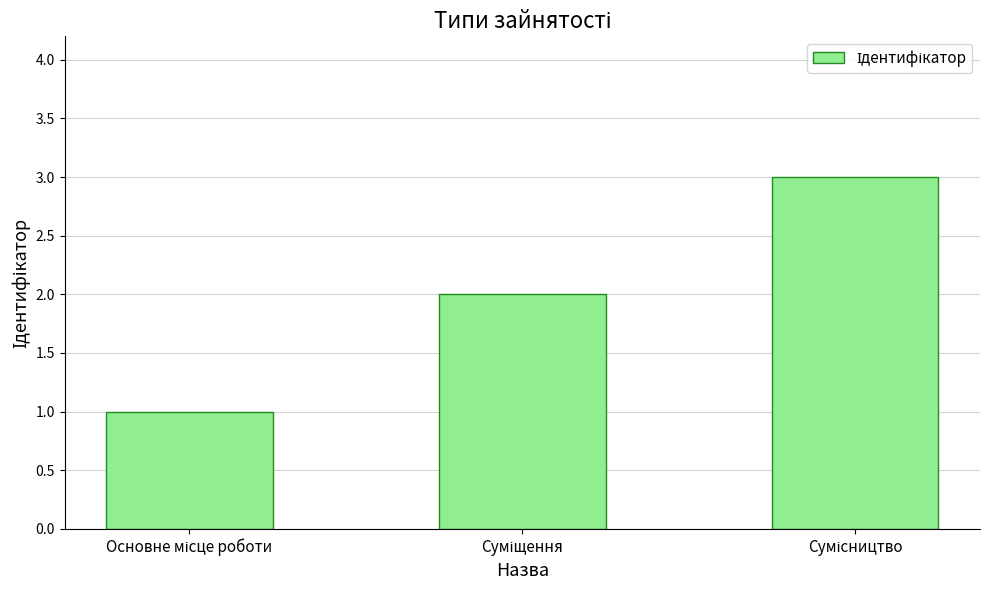

What is the maximum value shown in the chart?

3